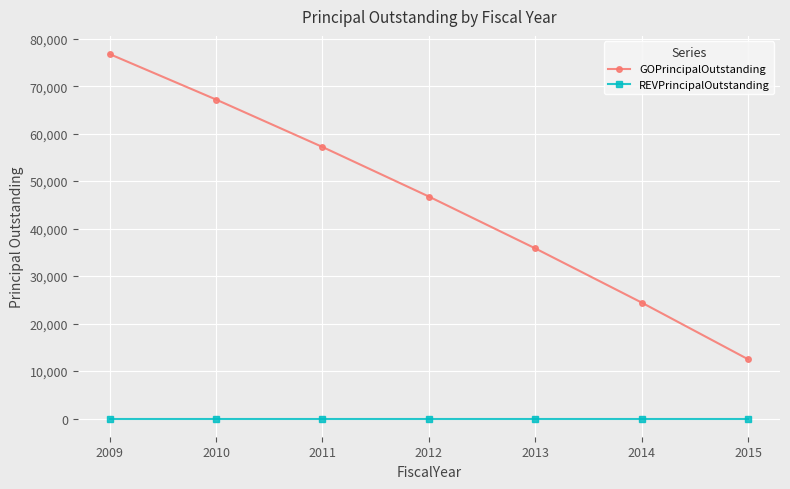

Which series has the widest spread of values?

GOPrincipalOutstanding